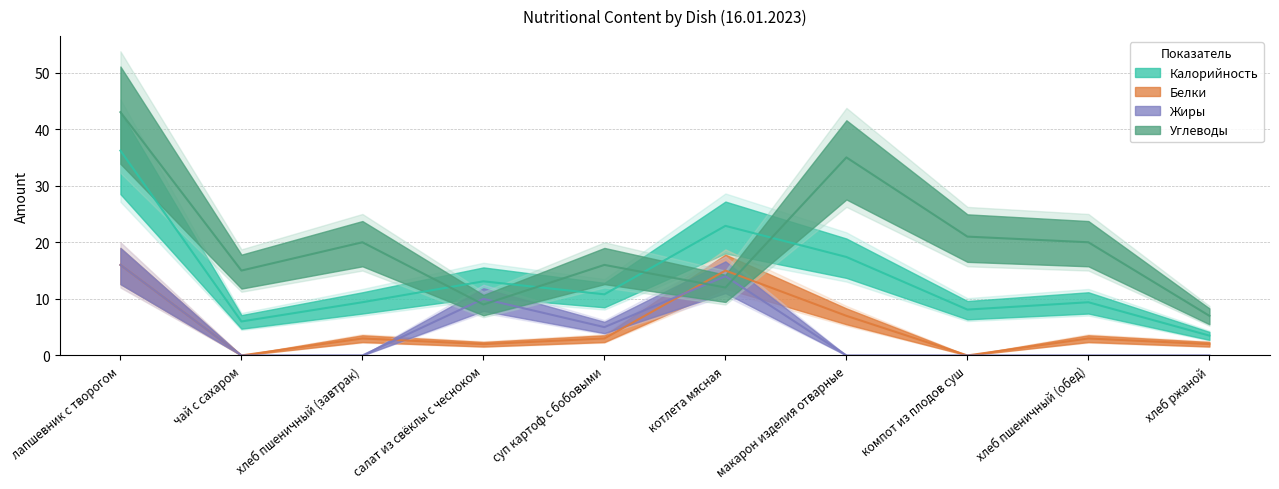

Reading left to right, transcribe all the data shown in this chart.

Калорийность: 36.2	6.0	9.4	13.1	10.8	22.9	17.4	8.1	9.4	3.5
Белки: 16.0	0.0	3.0	2.0	3.0	15.0	7.0	0.0	3.0	2.0
Жиры: 16.0	0.0	0.0	10.0	5.0	14.0	0.0	0.0	0.0	0.0
Углеводы: 43.0	15.0	20.0	9.0	16.0	12.0	35.0	21.0	20.0	7.0